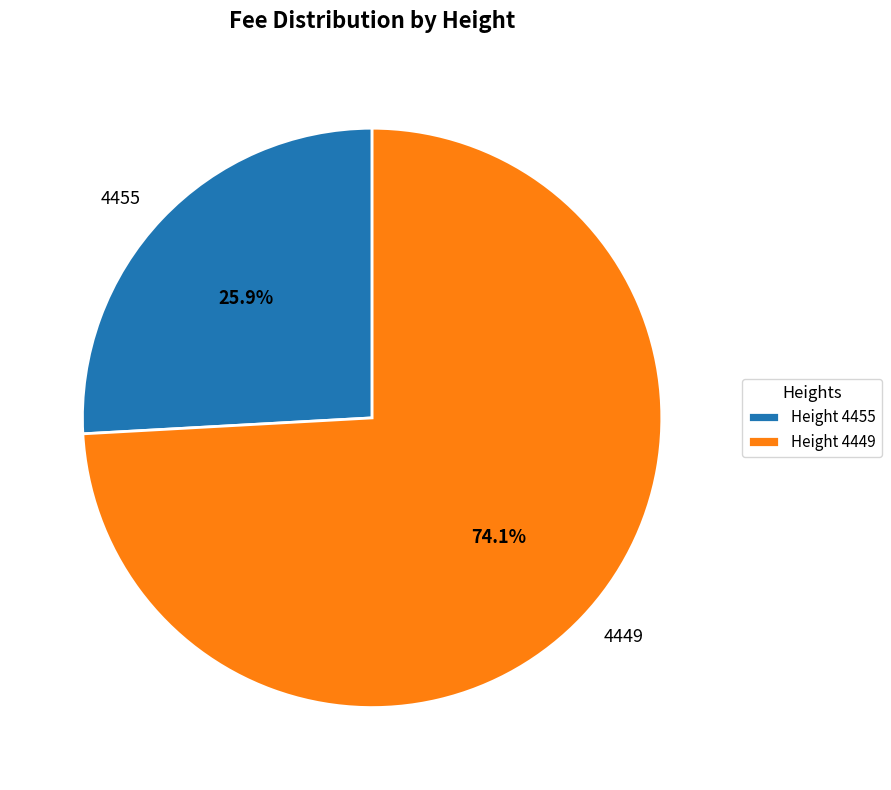

Which category accounts for the majority?

4449